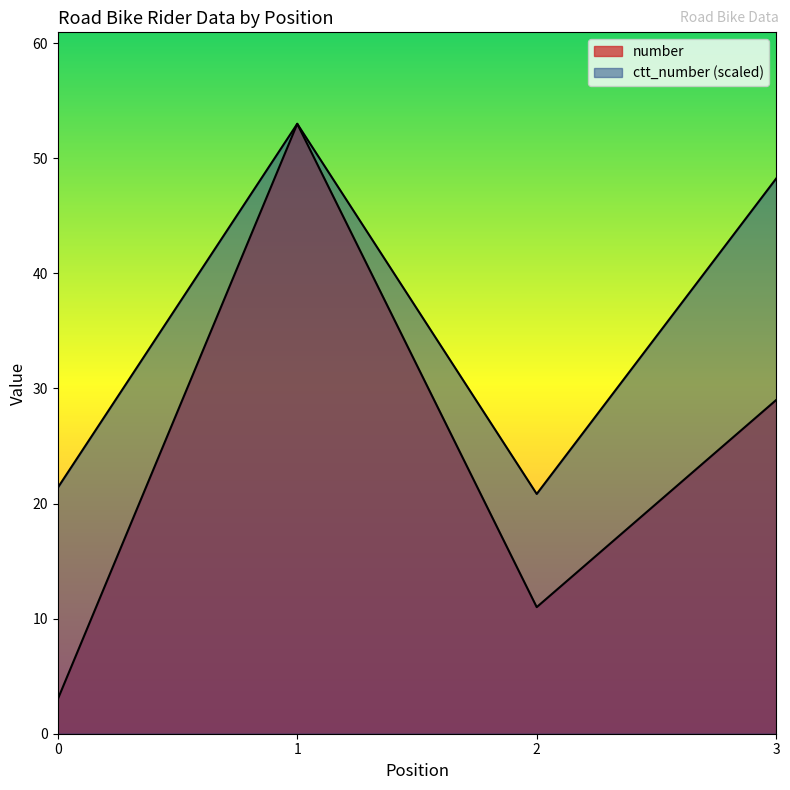

How many values in the number series exceed 29?

1